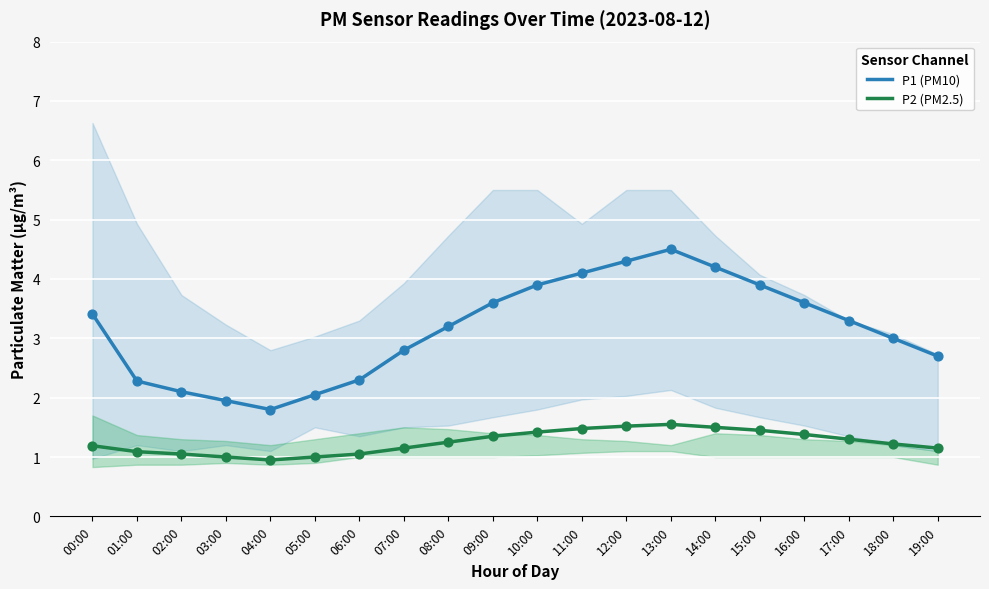

Is the value of P2 (PM2.5) at 13:00 greater than the value of P1 (PM10) at 05:00?

No